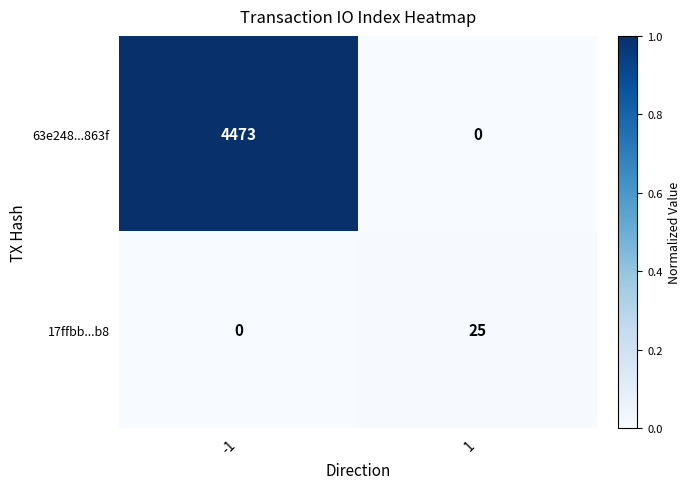

List the series in order of their overall mean, lowest first.

17ffbb...b8, 63e248...863f